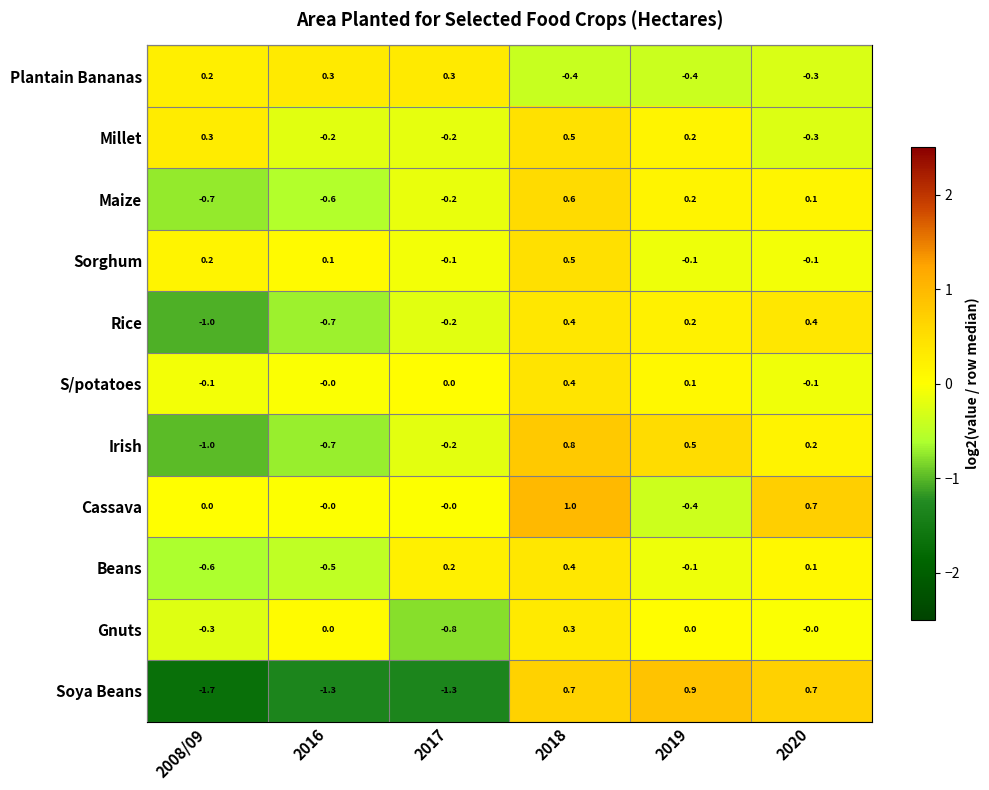

Is it true that Irish equals -0.2 at 2017?

True